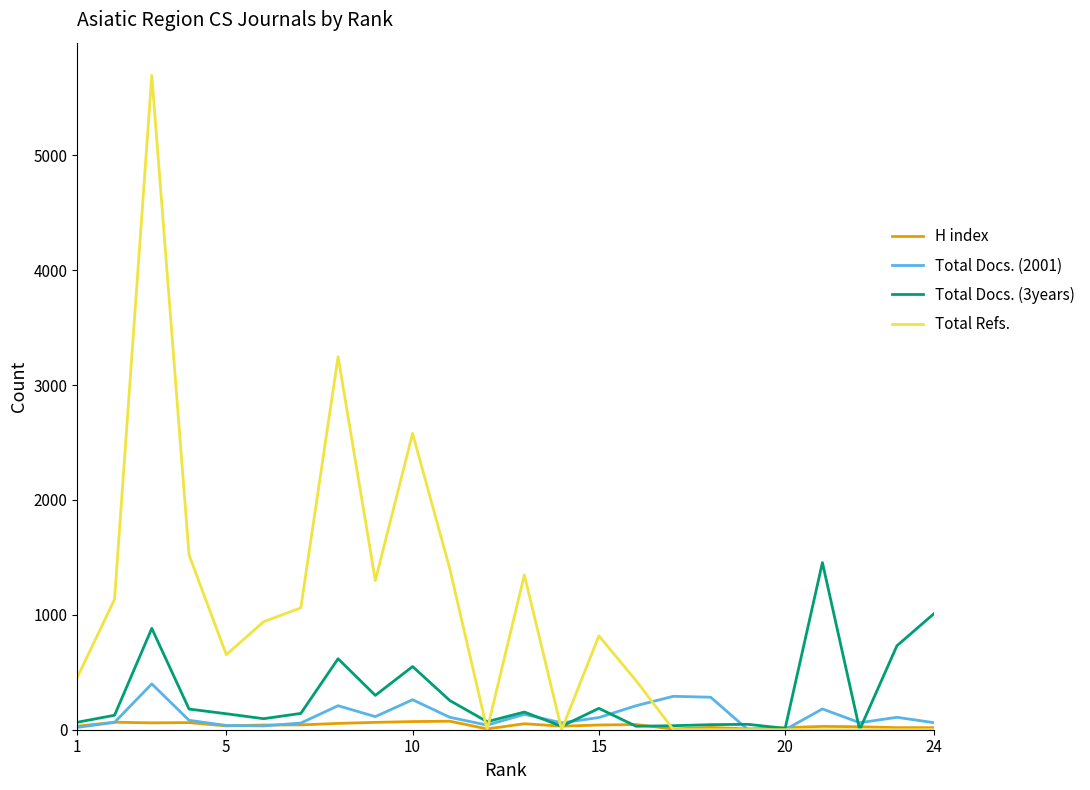

Which series has the largest total across all categories?

Total Refs.